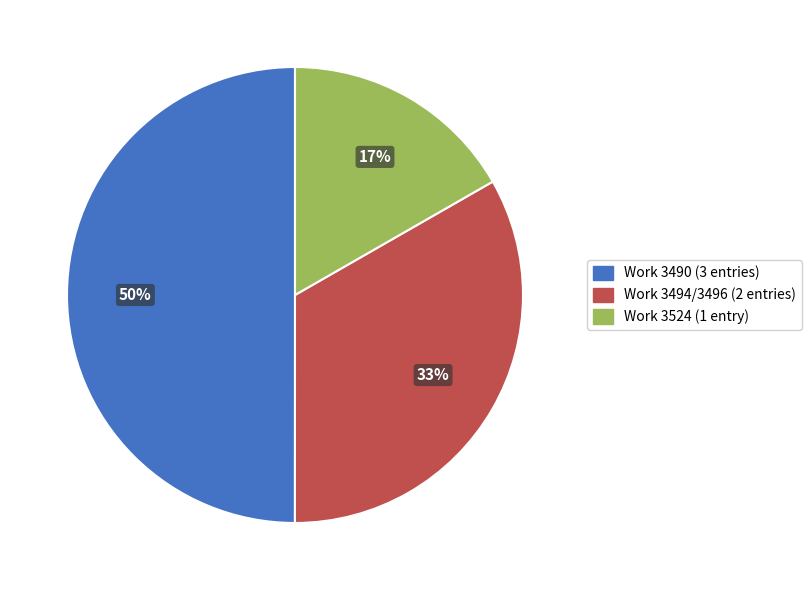

Do Work 3490 (3 entries) and Work 3494/3496 (2 entries) together represent more than half of the pie?

Yes